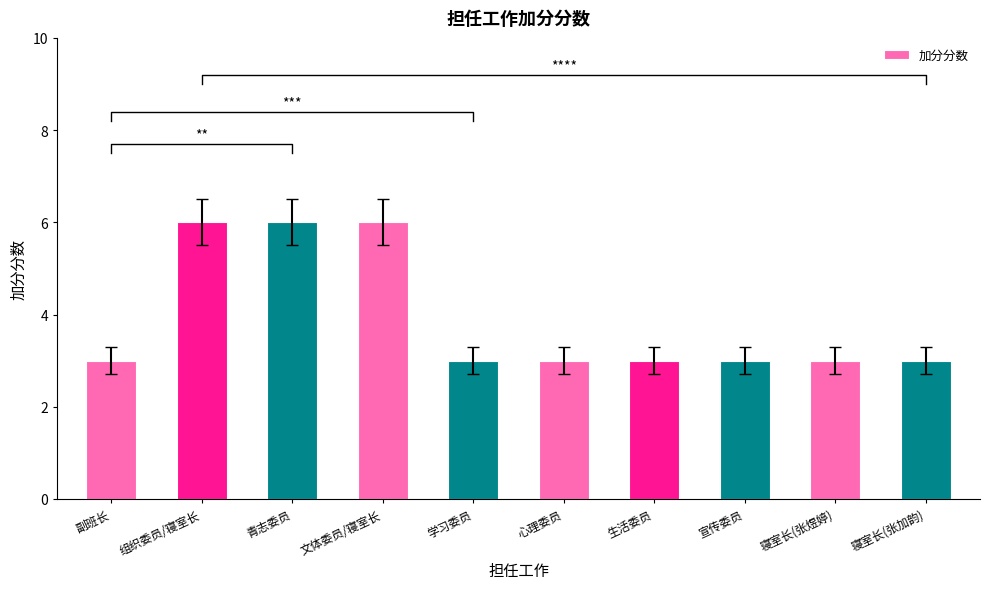

What is the difference between the maximum and minimum values?

3